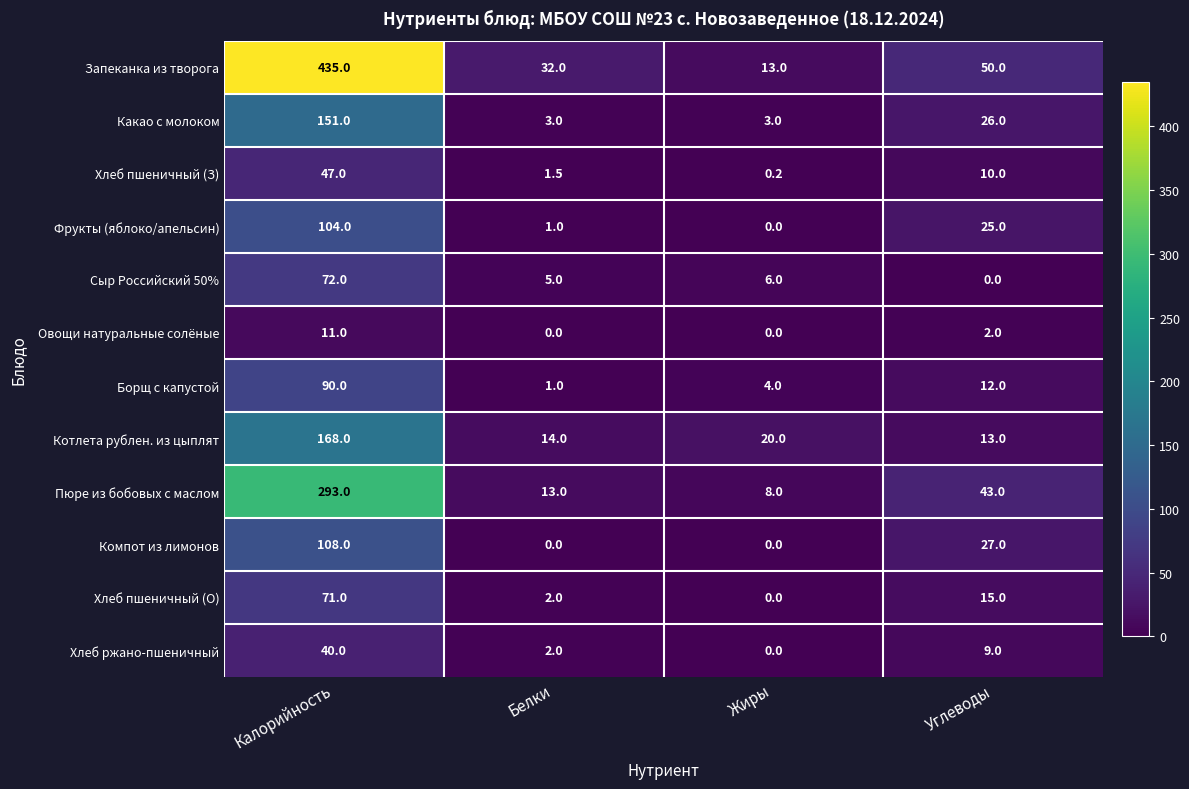

Is the value of Компот из лимонов at Калорийность greater than the value of Сыр Российский 50% at Жиры?

Yes